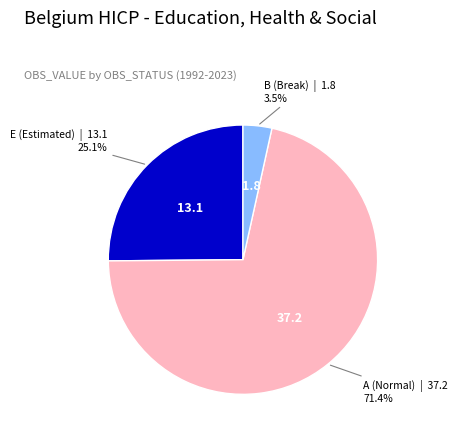

Is there any slice that represents more than half of the pie?

Yes